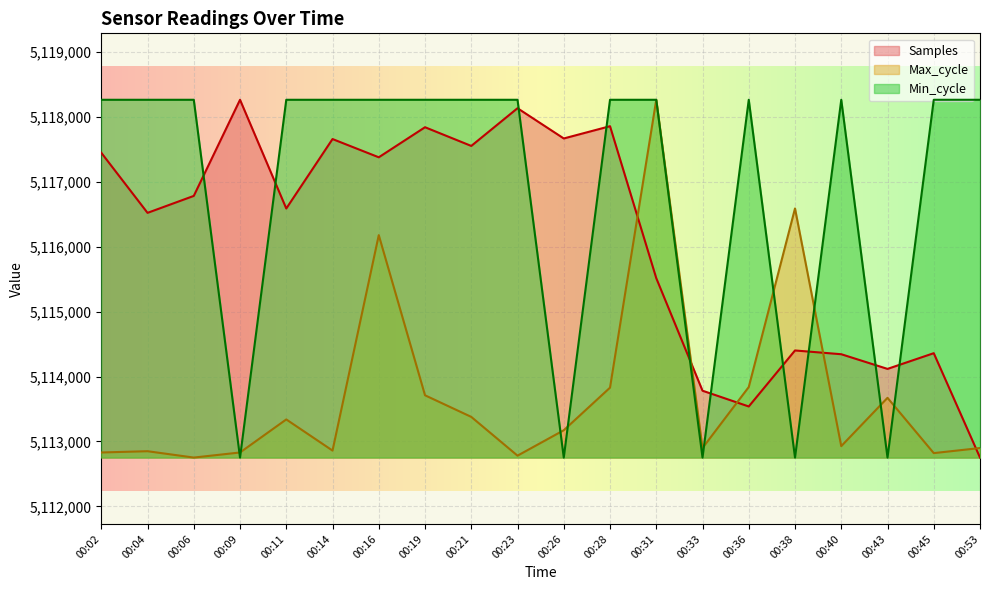

Between 00:28 and 00:53, which series saw the biggest shift?

Samples